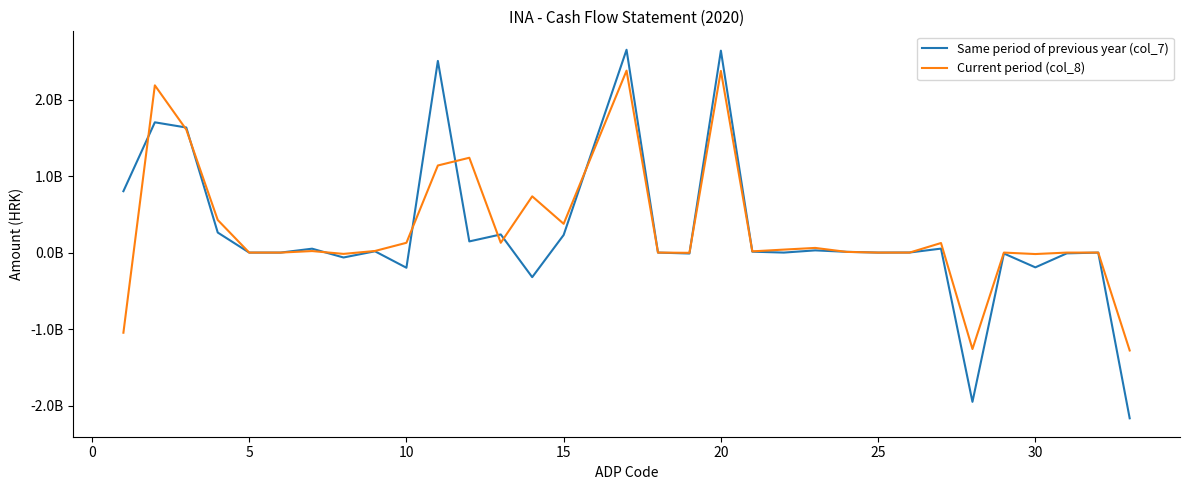

Rank the series by their maximum value, from lowest to highest.

Current period (col_8), Same period of previous year (col_7)